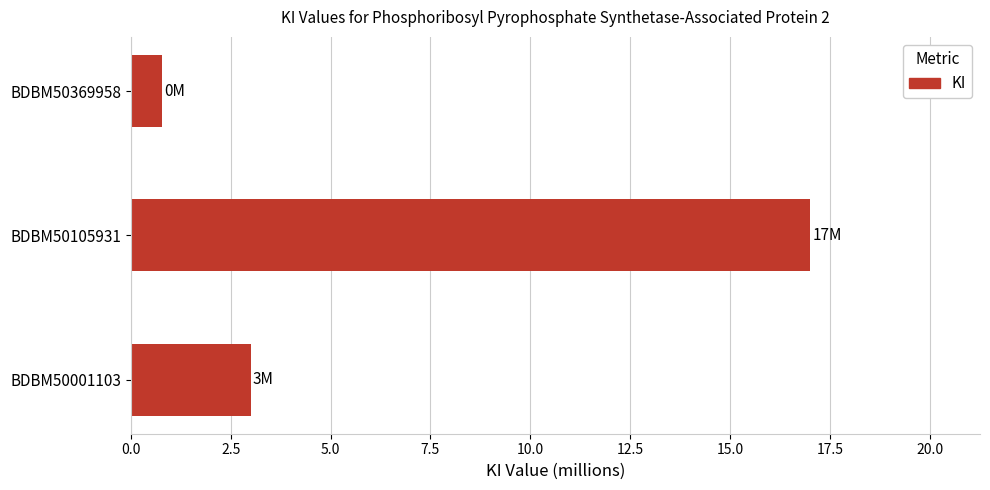

What is the maximum value shown in the chart?

17.0